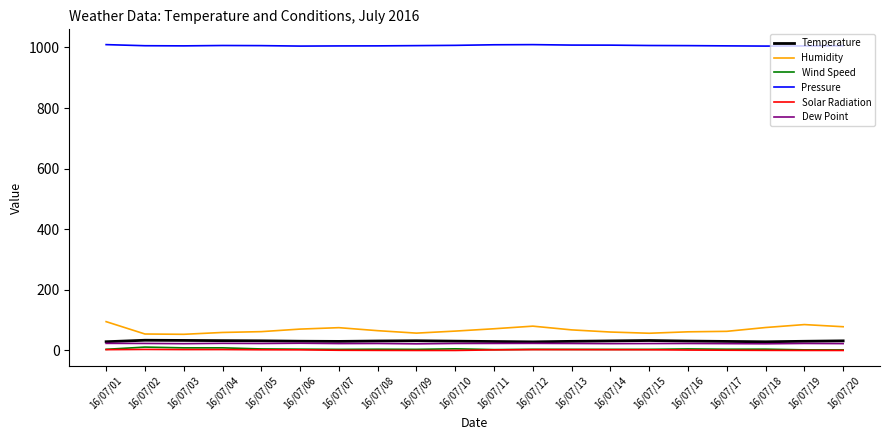

Is the value of Temperature at 16/07/06 greater than the value of Wind Speed at 16/07/07?

Yes